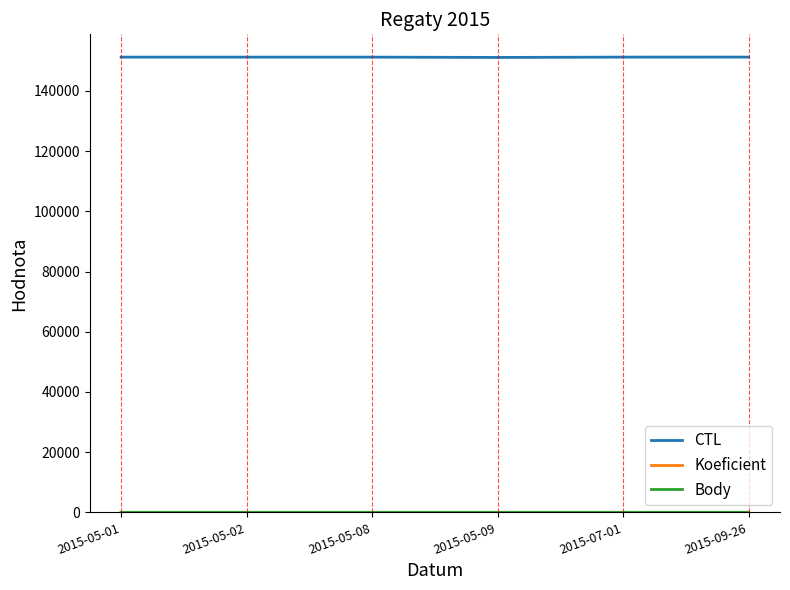

What is the lowest value of the CTL series?

151105